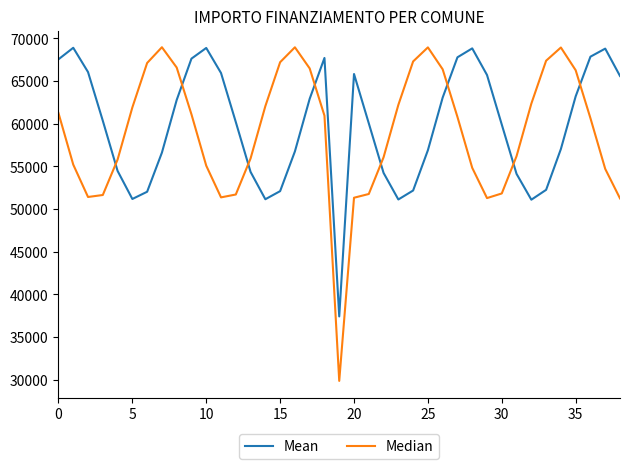

Does the chart have visible grid lines?

No